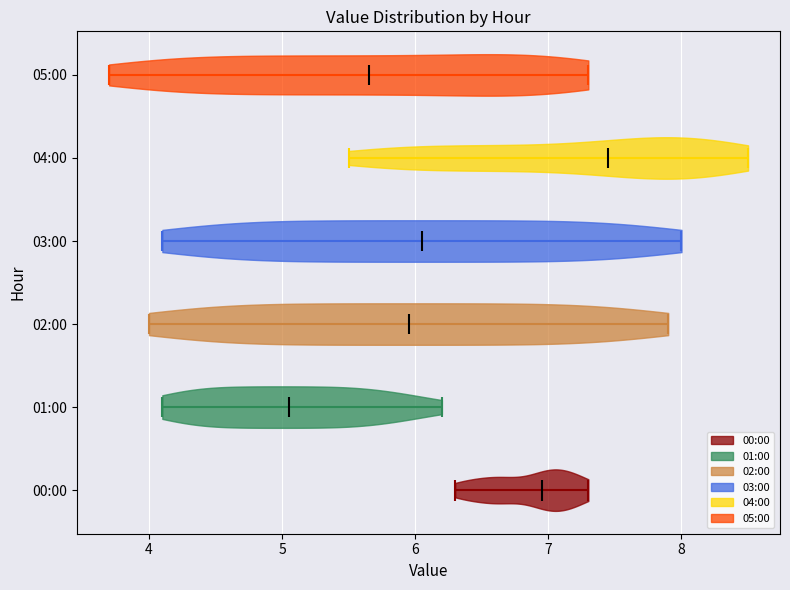

Which violin has the furthest to the left median line?

01:00